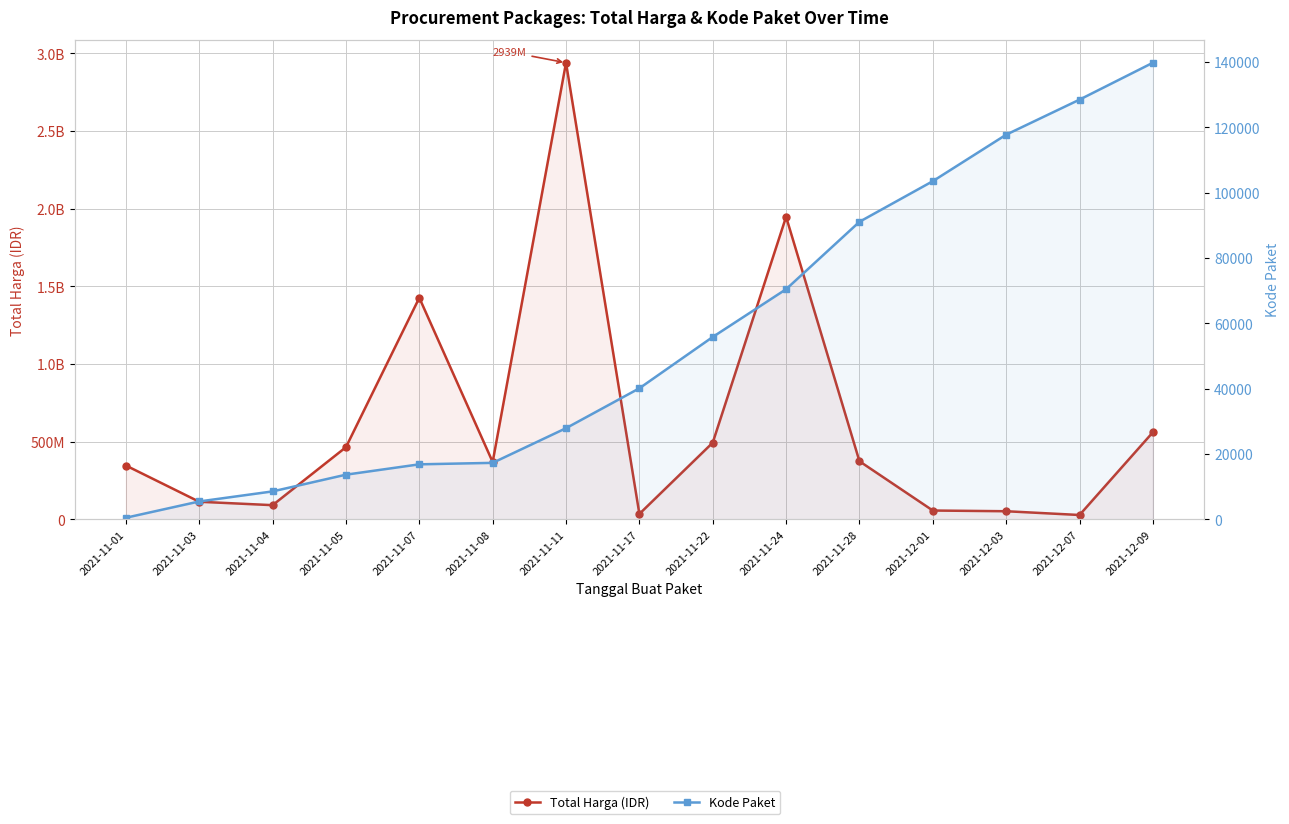

The Total Harga (IDR) series shows 559971000 at 2021-12-09. True or false?

True